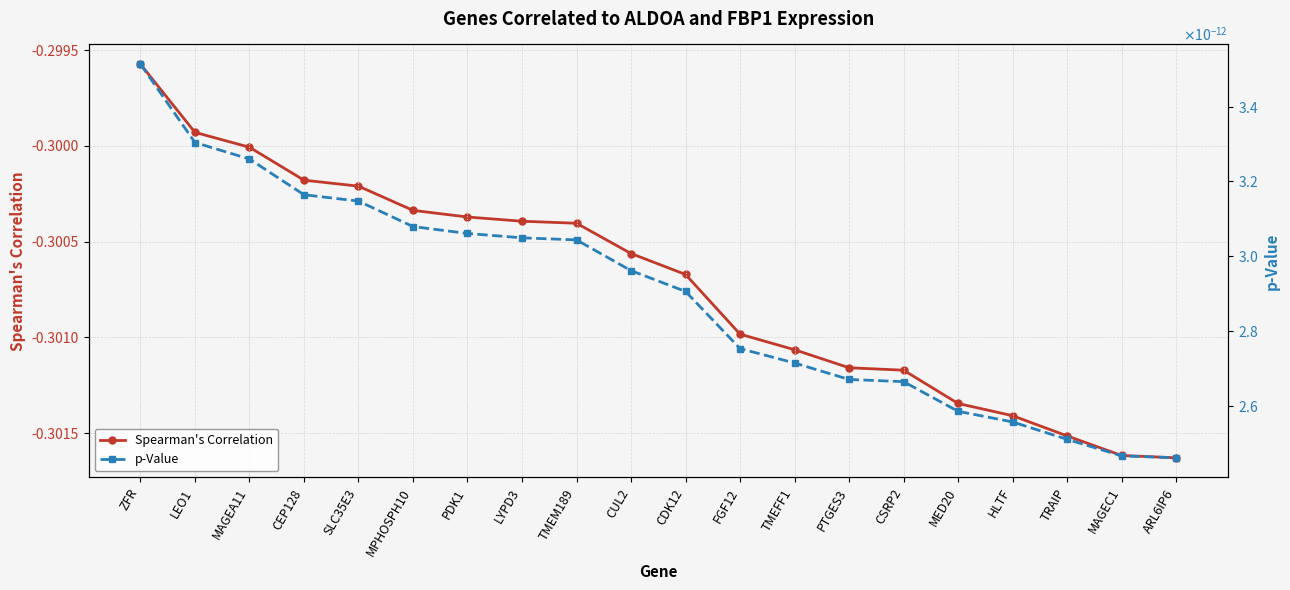

True or false: Spearman's Correlation has more than 0 points higher than both neighbors.

False